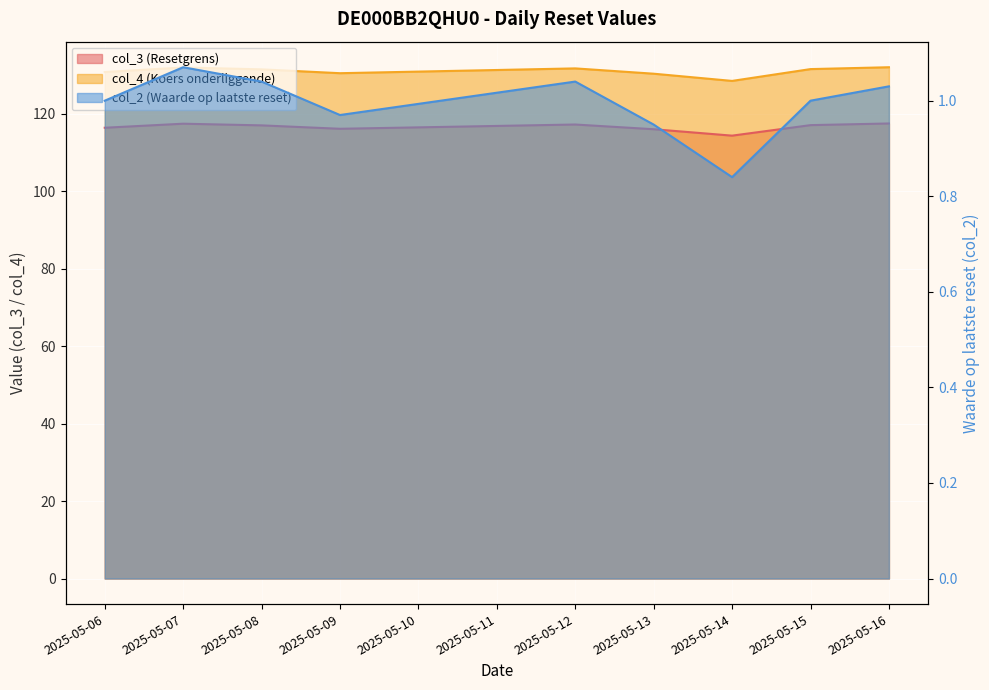

True or false: col_4 (Koers onderliggende) has more than 0 interior local peaks.

True